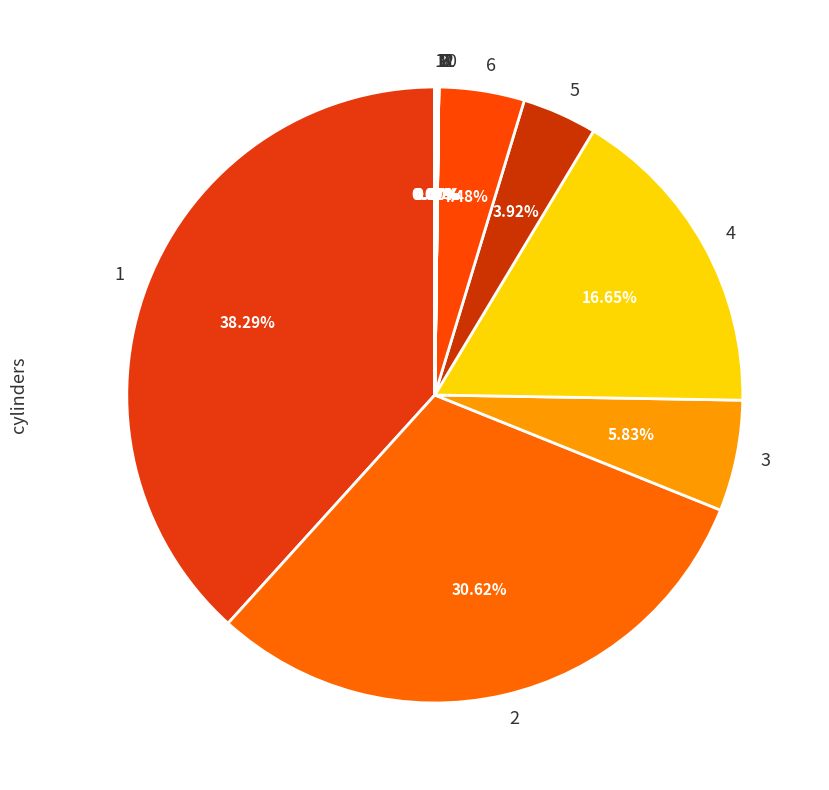

Do 2 and 5 together represent more than half of the pie?

No